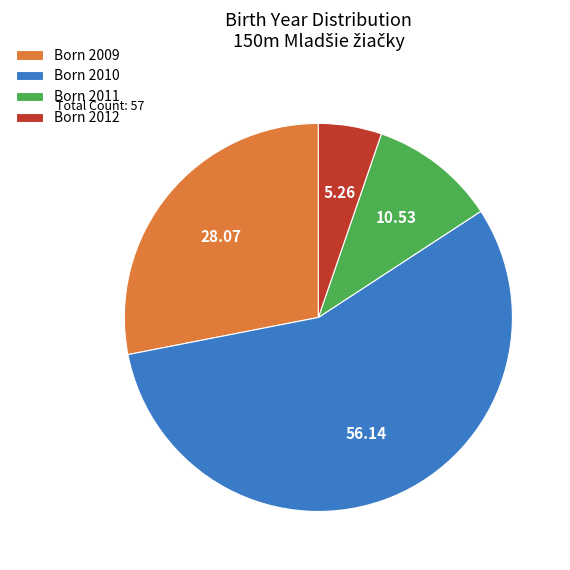

How many segments does this pie chart have?

4